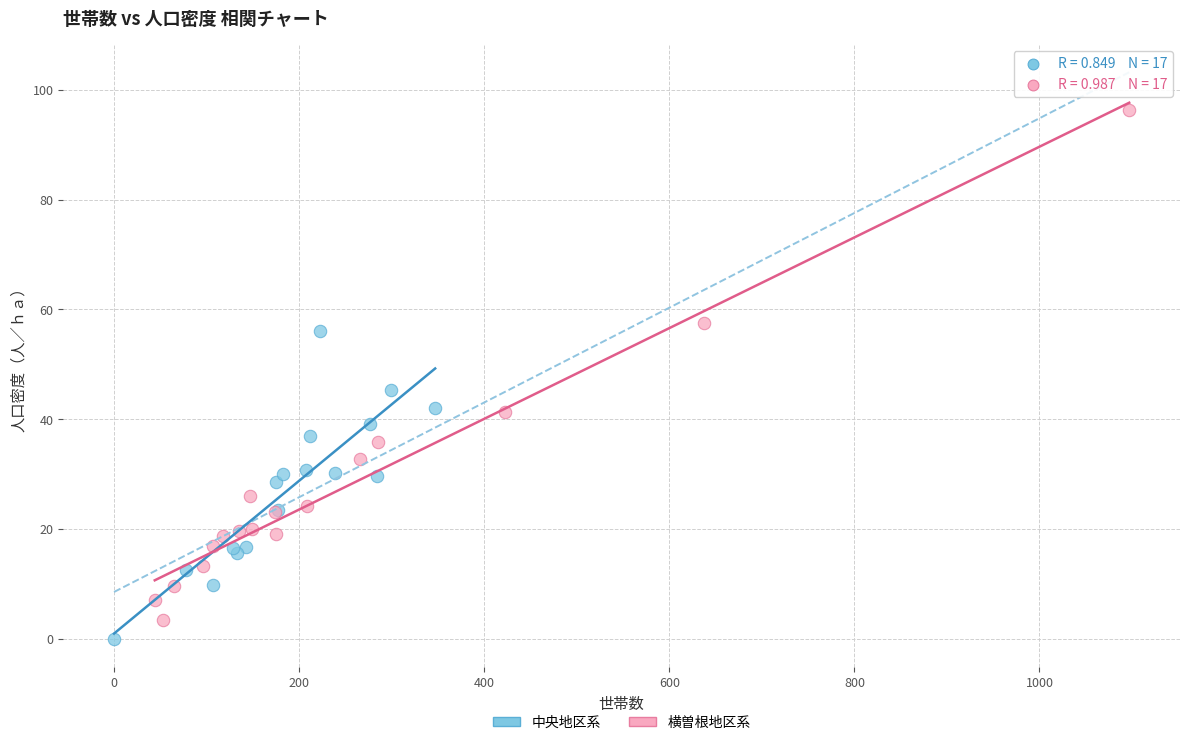

Which series has the largest Y range (max minus min)?

横曽根地区系